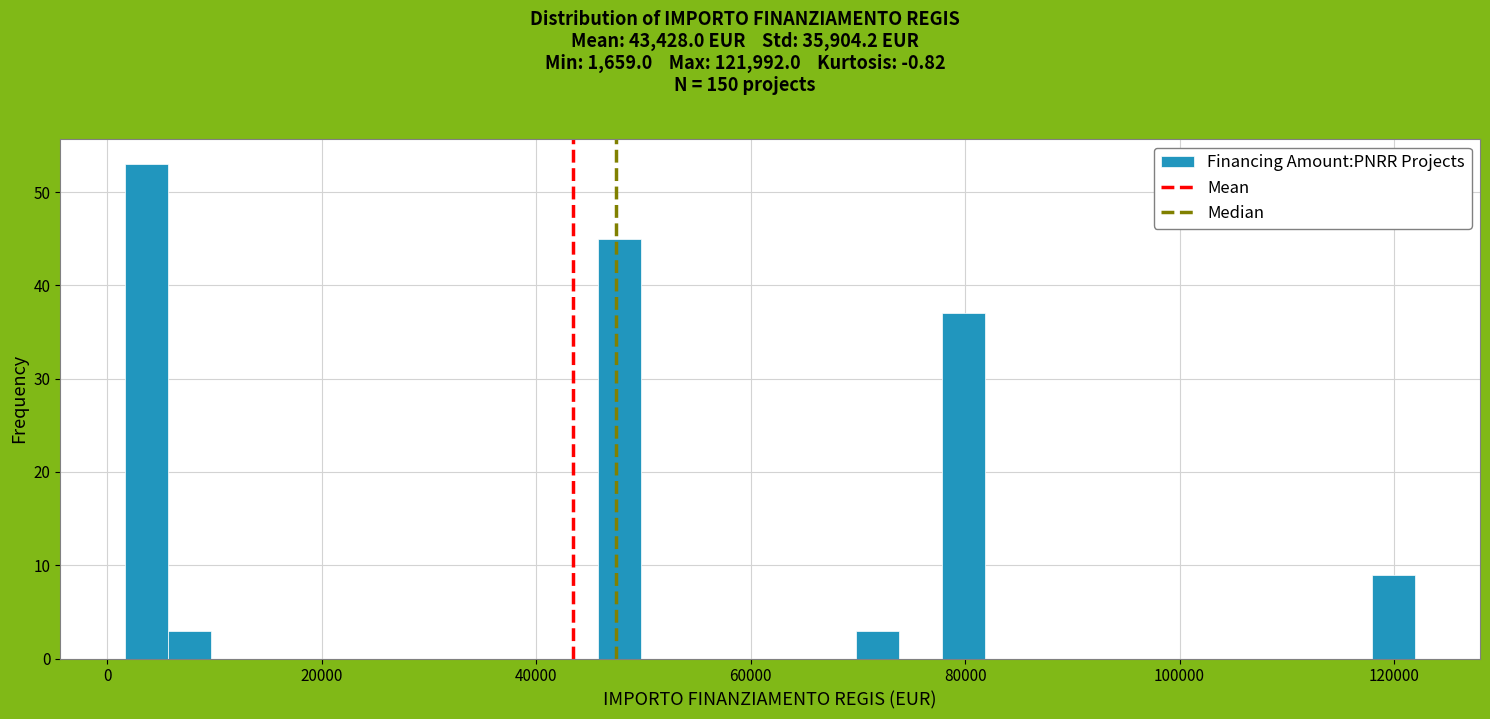

Read against the x-axis, roughly where is the centre of the tallest bar?

4000